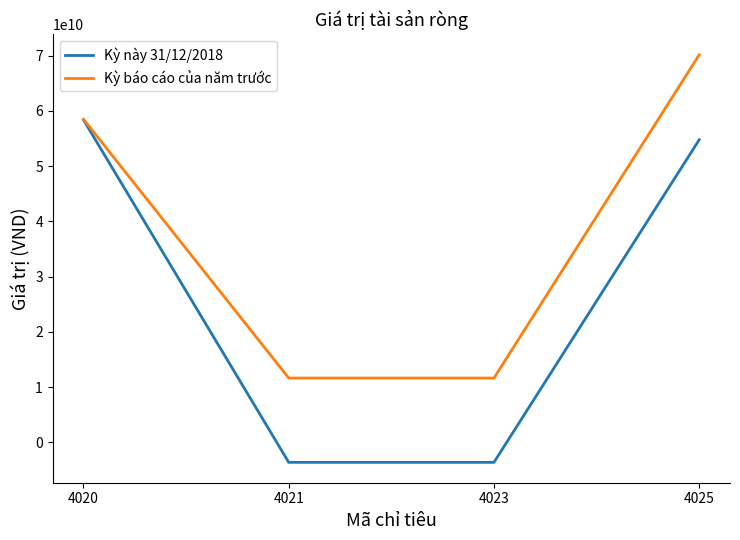

What is the highest value of the Kỳ báo cáo của năm trước series?

70163837982